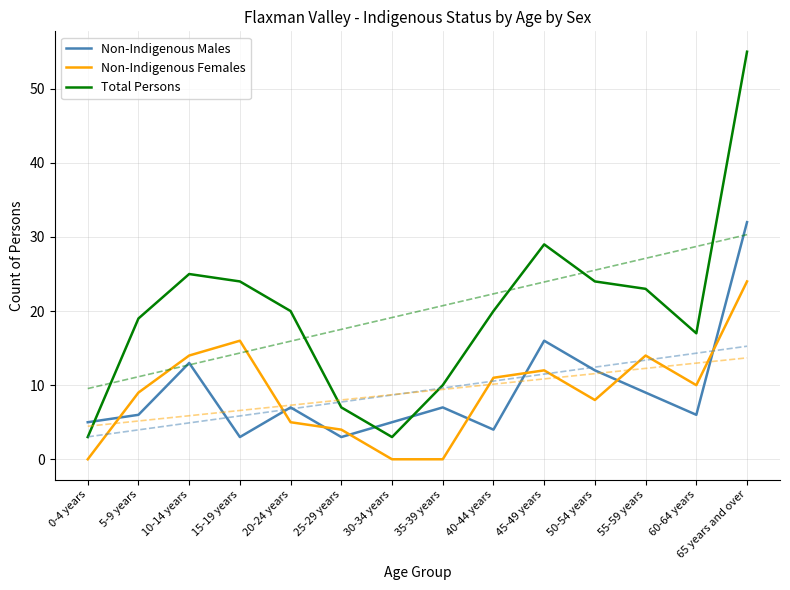

At which category does Non-Indigenous Females reach its first local peak?

15-19 years